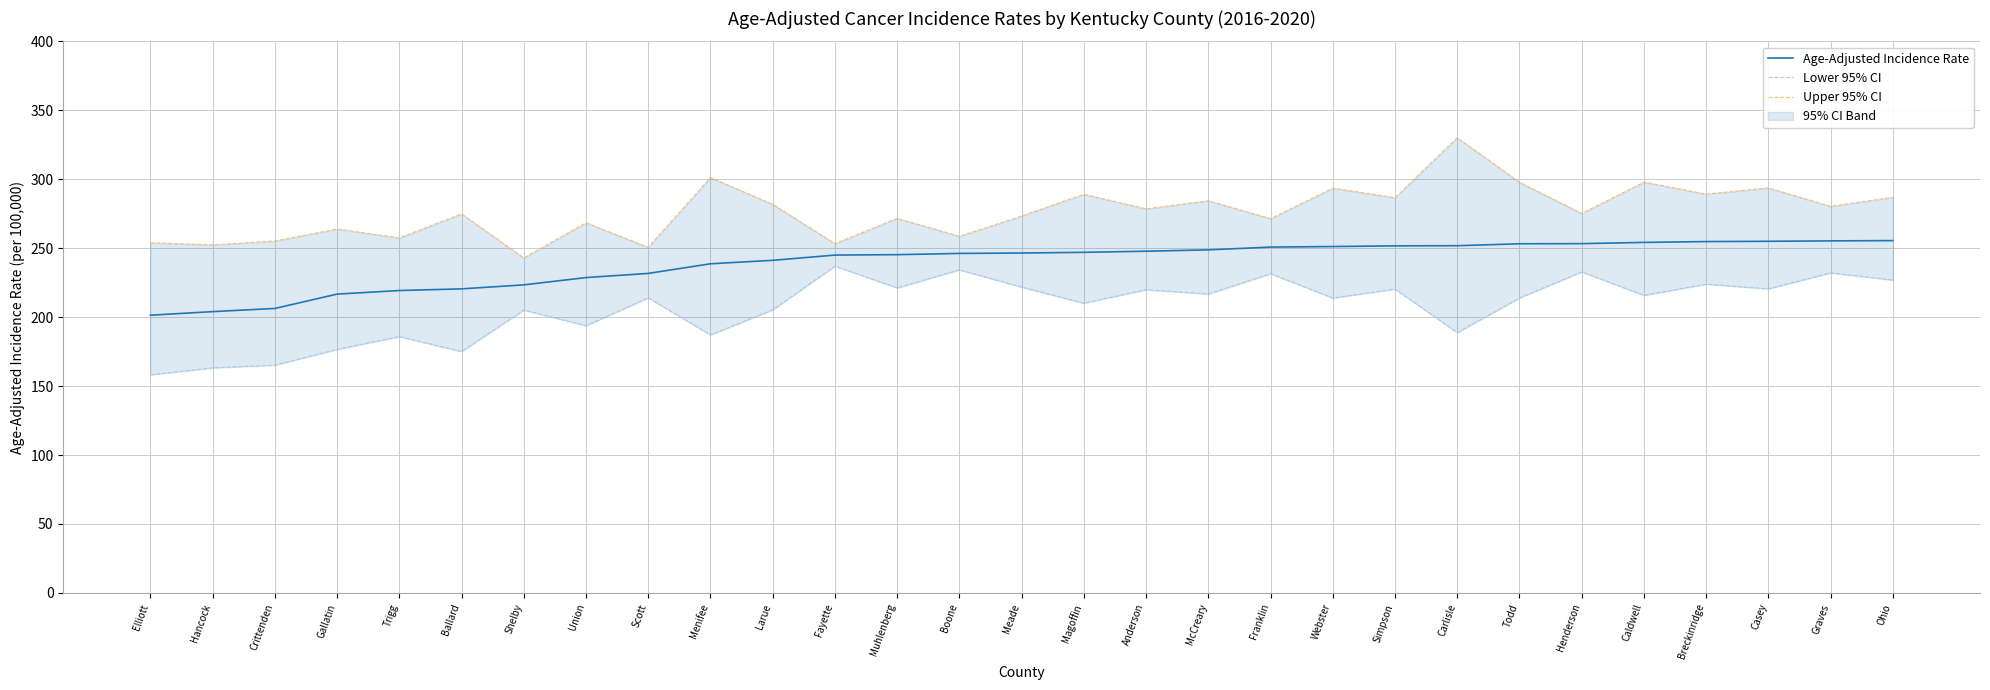

What position from the right is Crittenden?

27